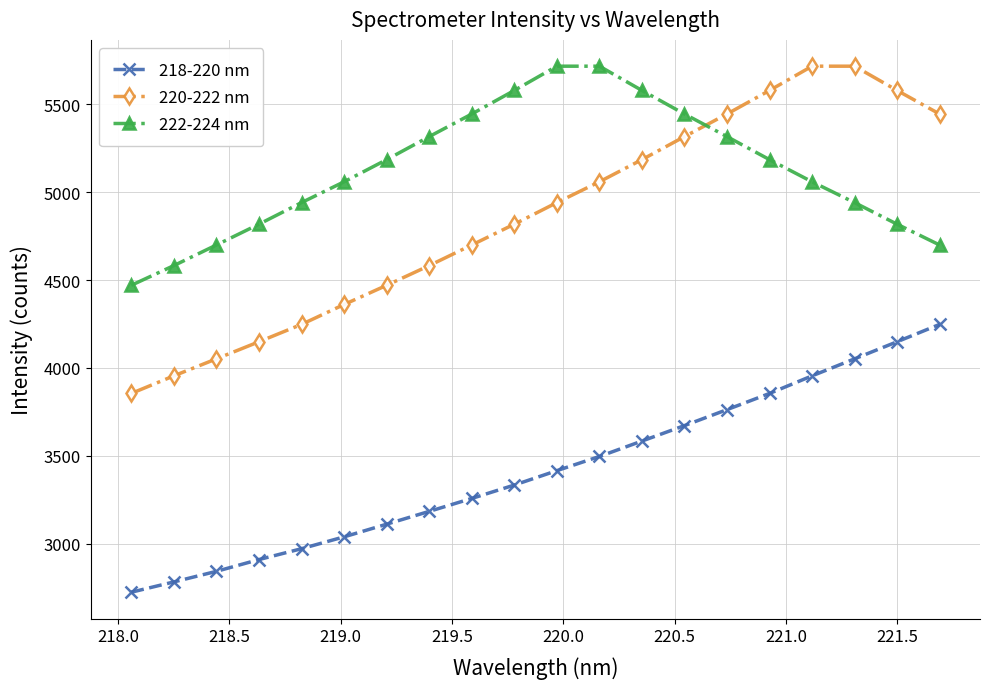

What is the lowest value of the 222-224 nm series?

4470.2